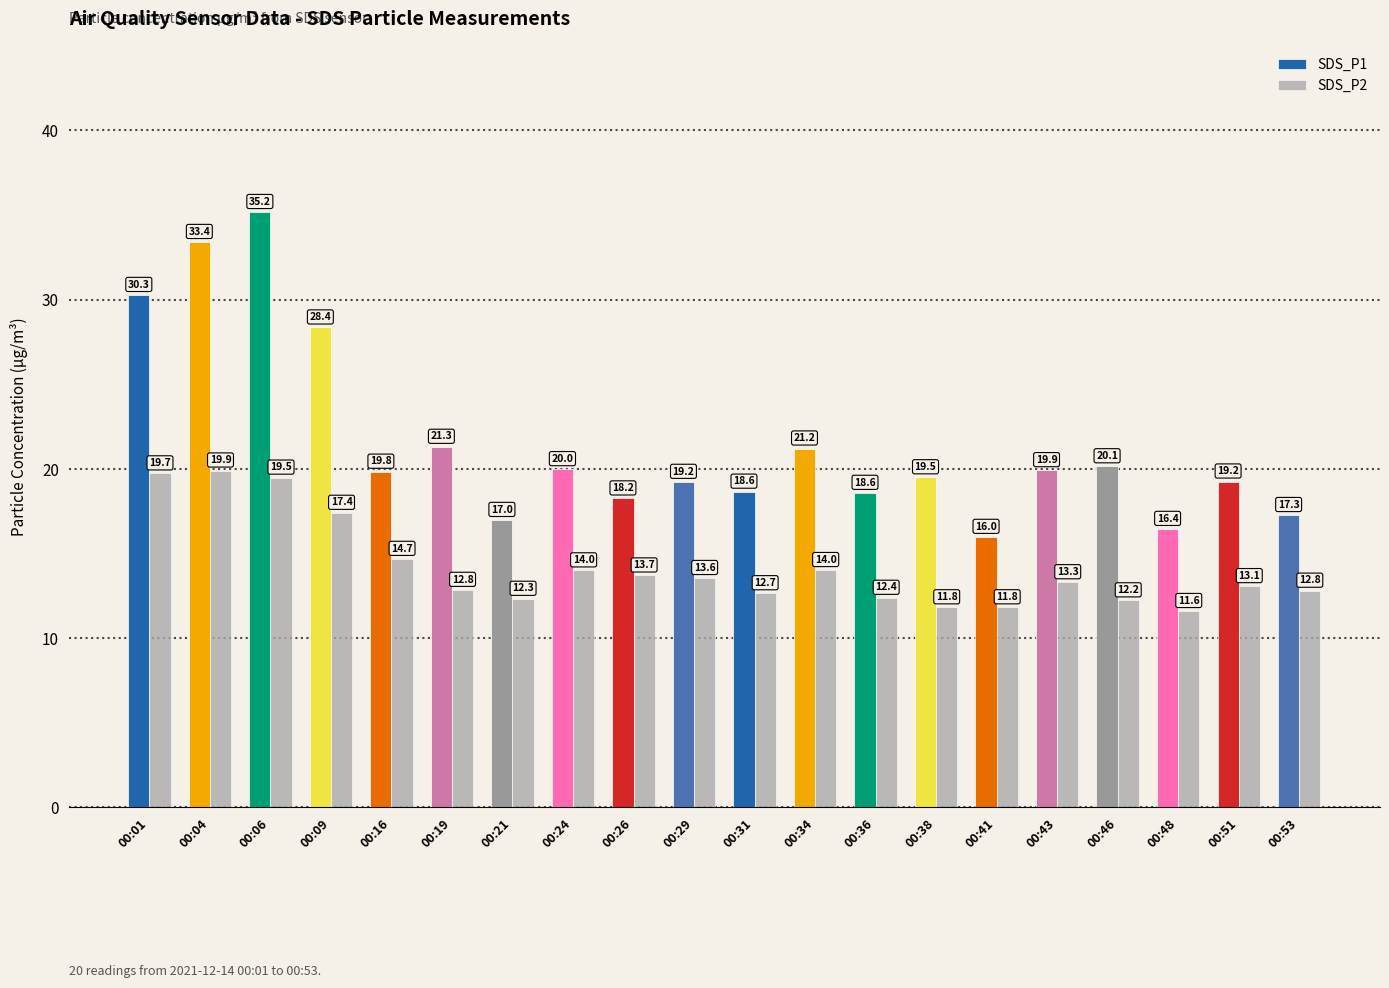

What is the approximate value of SDS_P1 at 00:24?

20.0